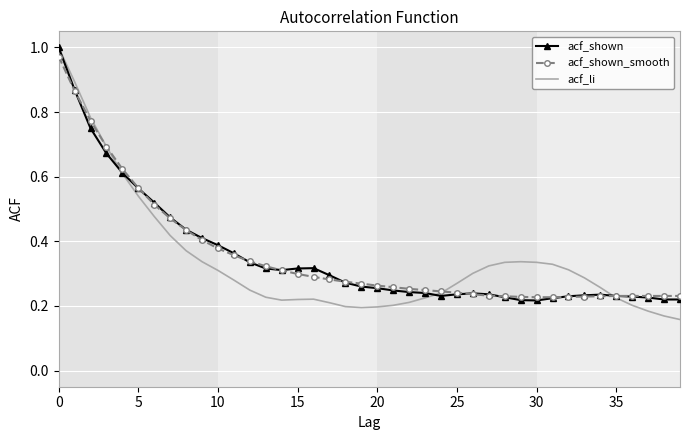

Which series has the widest spread of values?

acf_li